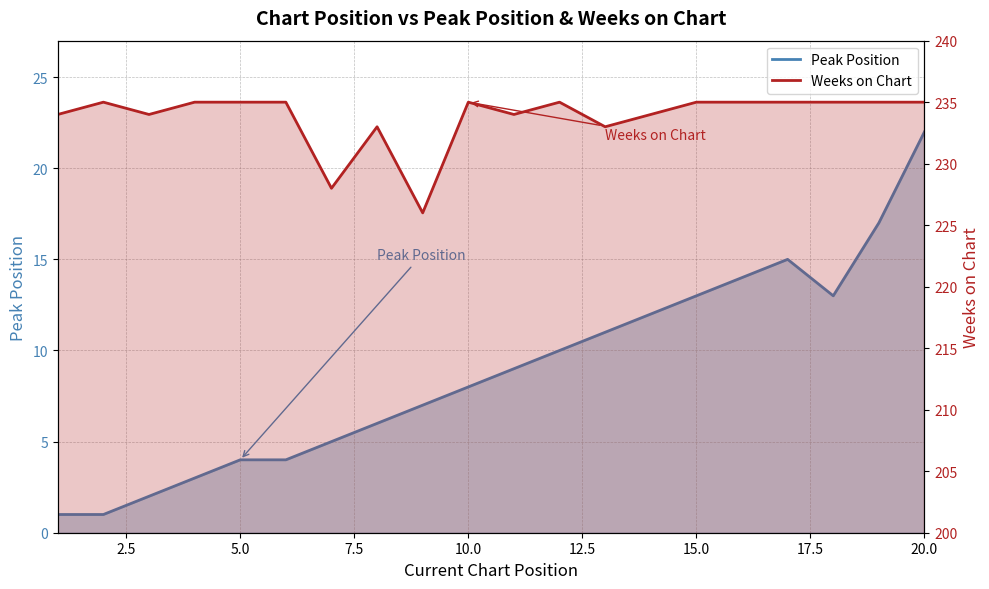

What is the difference between the second highest and second lowest values in the Weeks on Chart series?

7